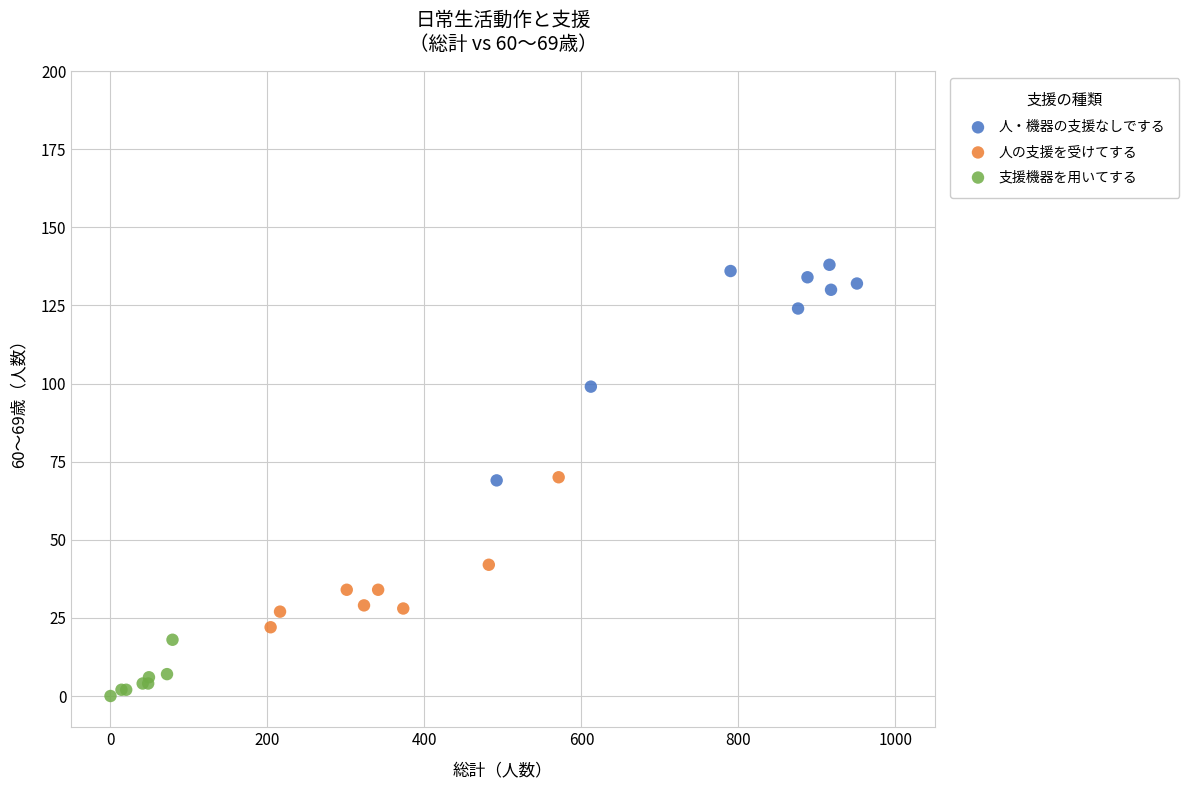

Which series has the widest spread of Y values?

人・機器の支援なしでする